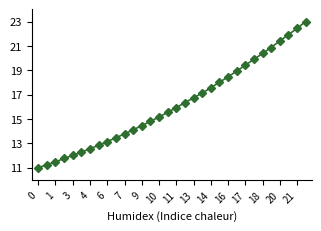

Is this an area chart (filled region under the line)?

No